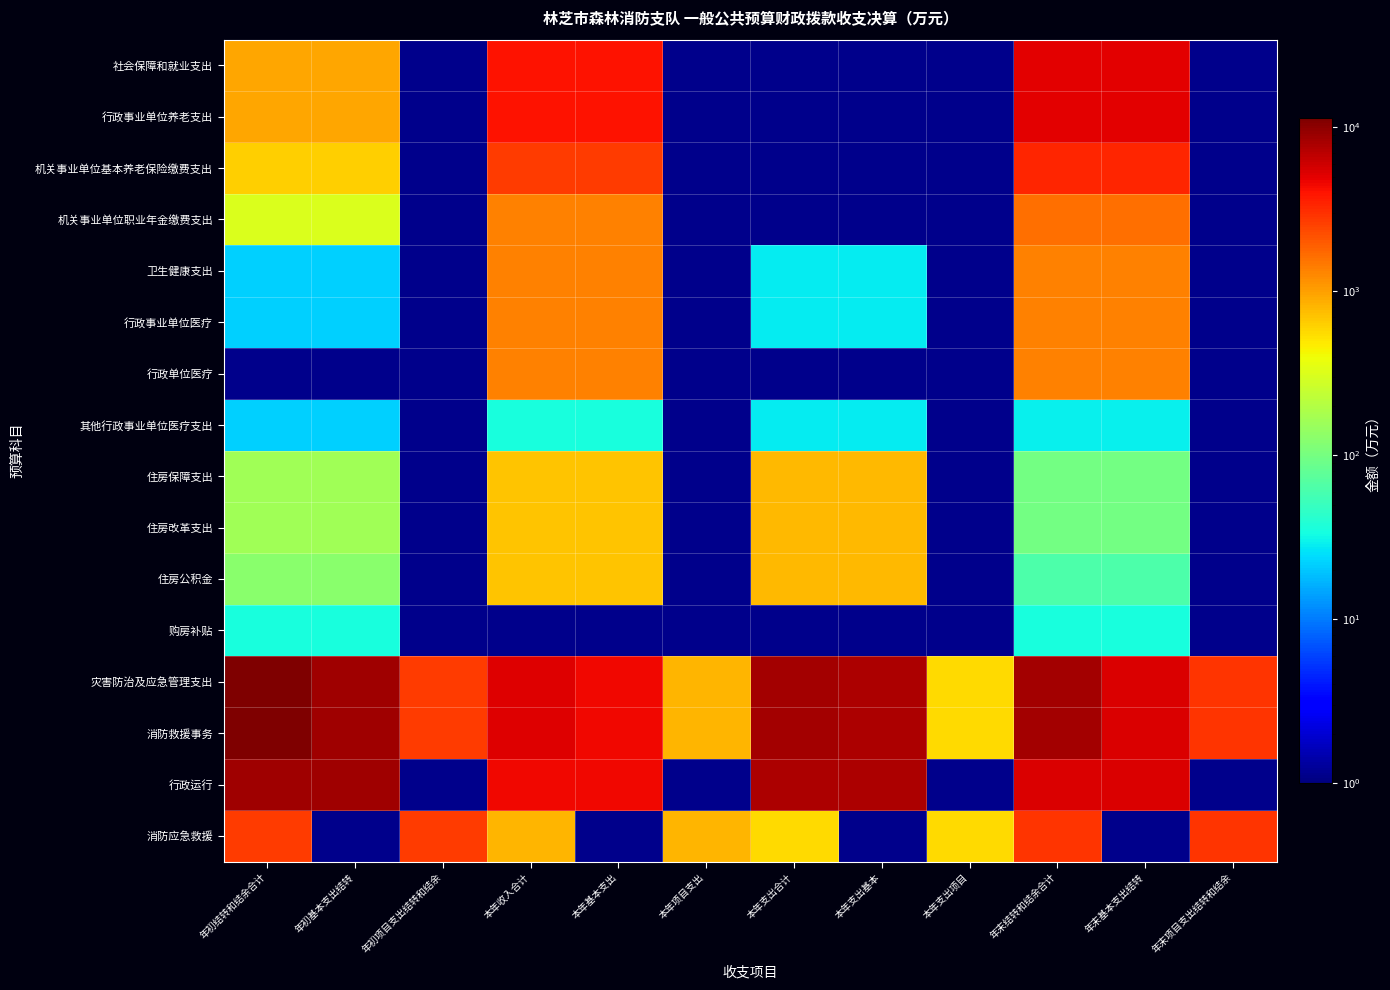

At which category is the sum across all series the highest?

年末结转和结余合计